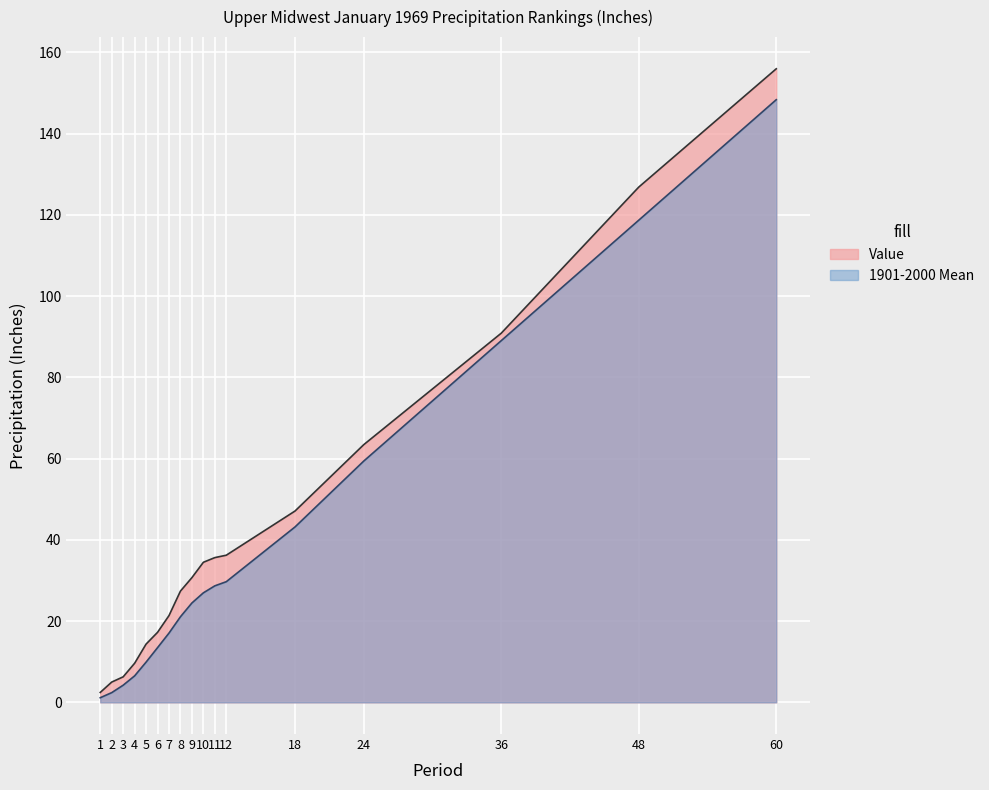

Is it true that 1901-2000 Mean equals 21.1 at 8?

True